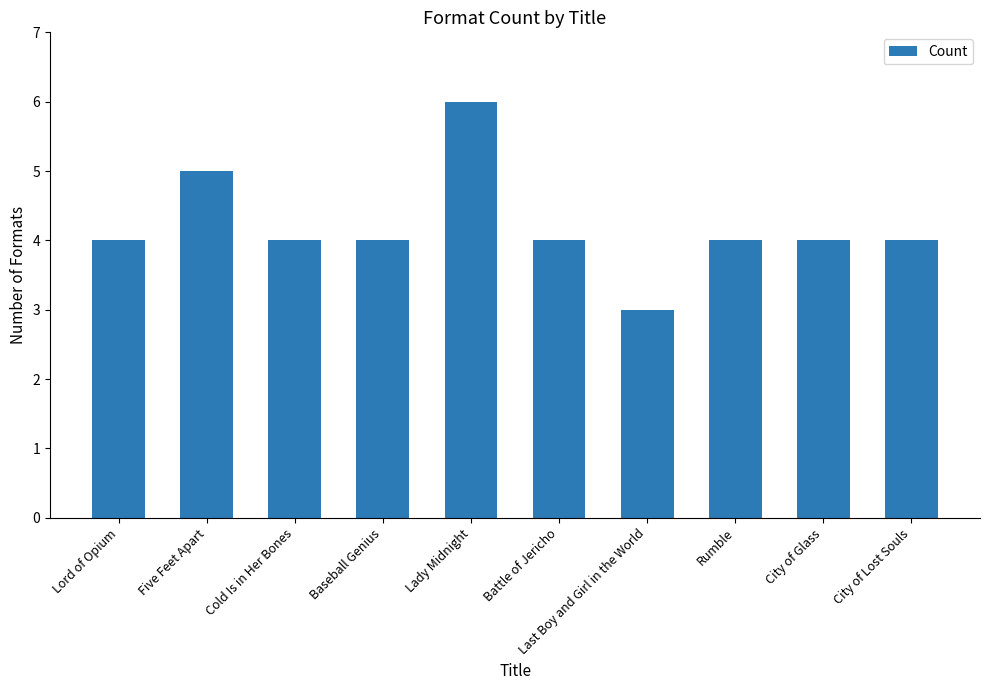

At which category does the chart reach its minimum across all series?

Last Boy and Girl in the World